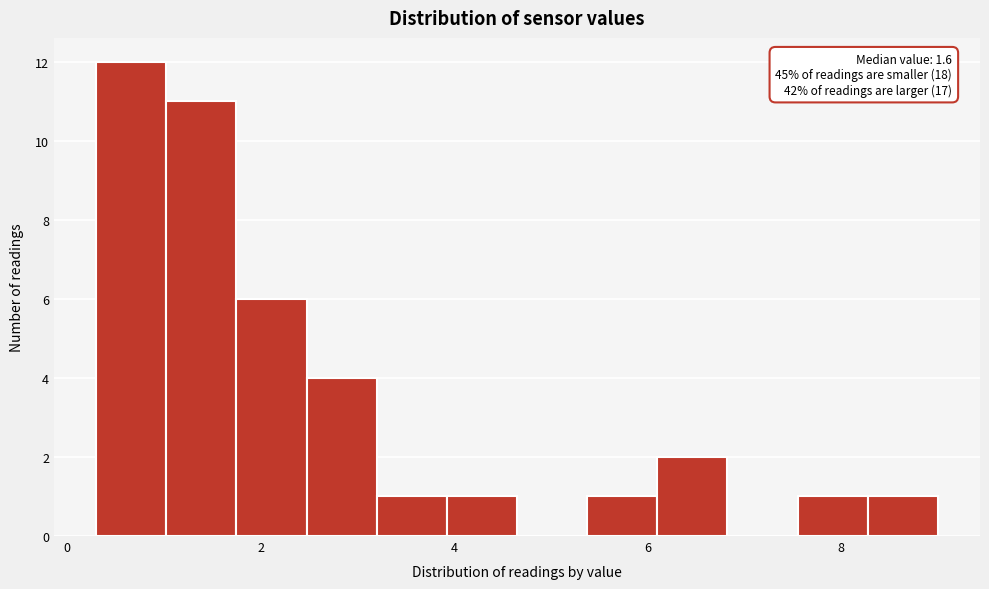

Around what value on the x-axis is the tallest bar? Give the approximate position of its centre, as read against the axis.

0.6